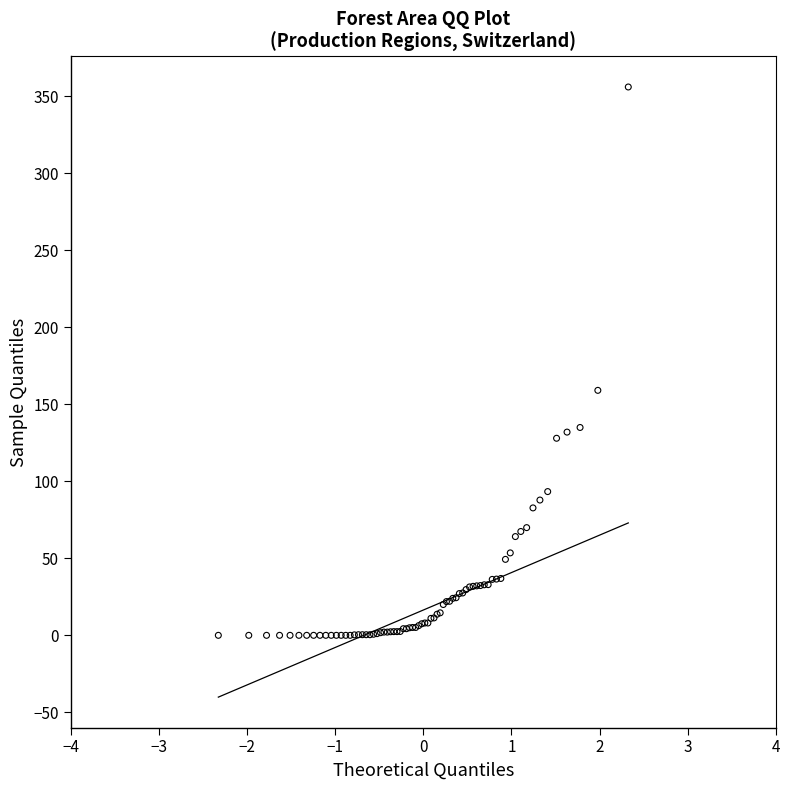

What Y value in the scatter plot is closest to 177?

159.0